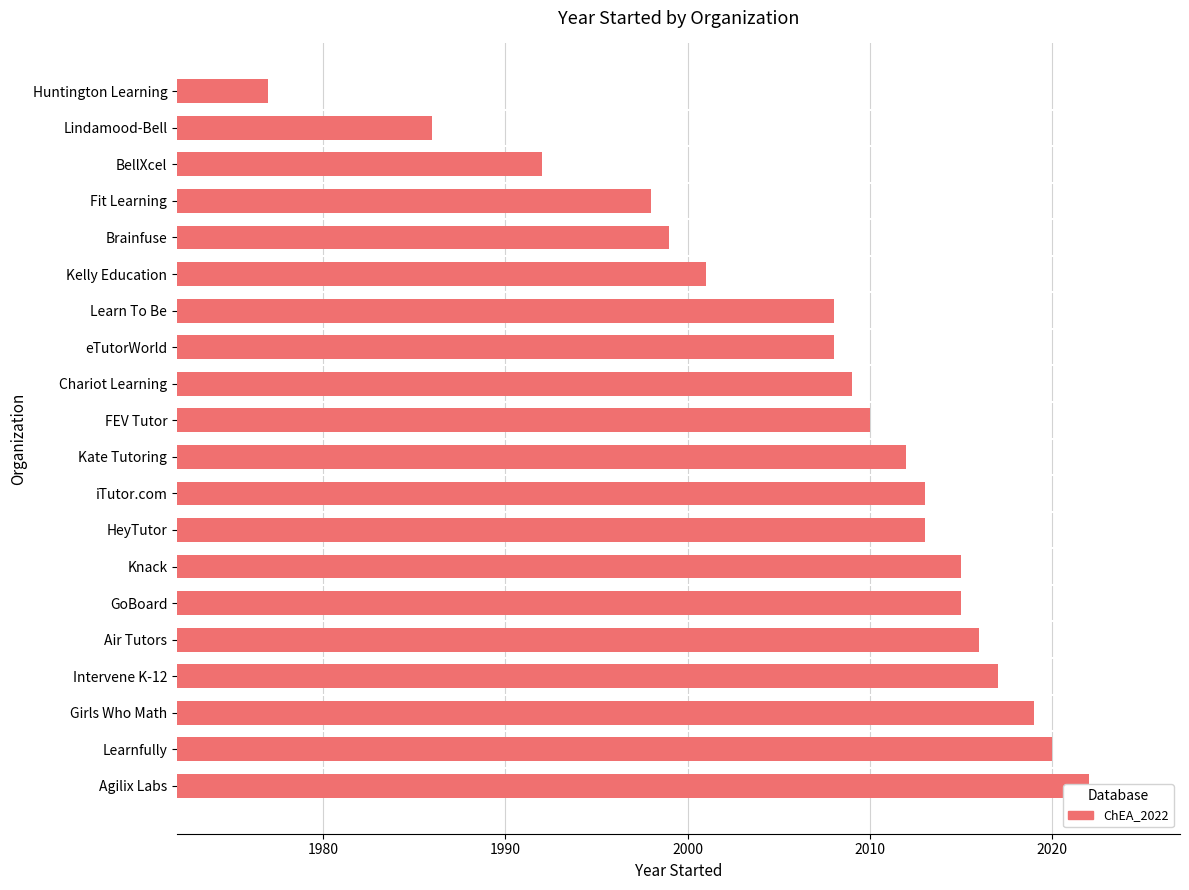

The value at Lindamood-Bell is 1986. True or false?

True